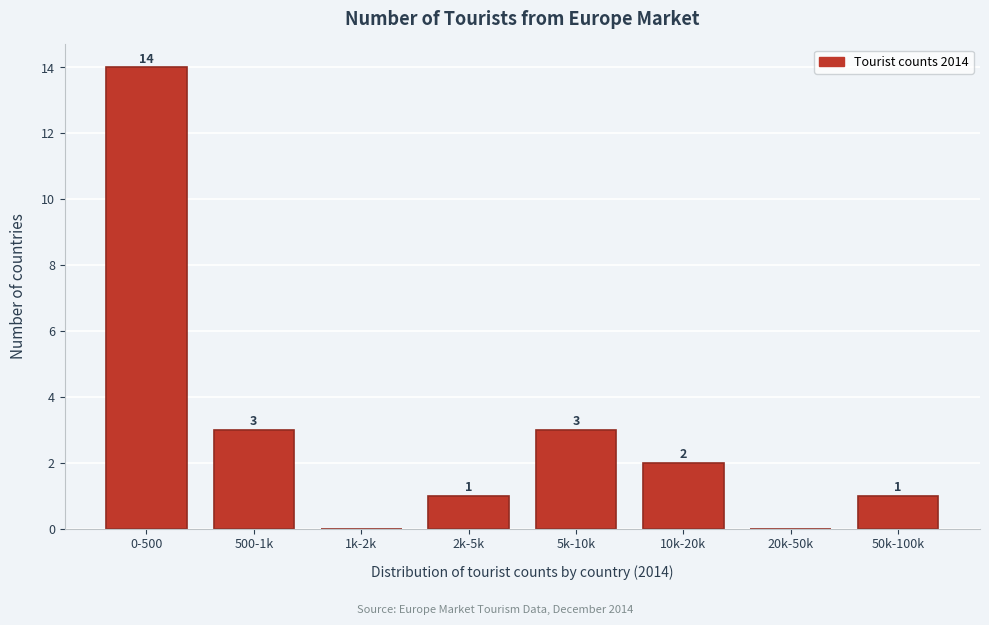

Reading left to right, list all the values displayed in this chart.

0-500=14	500-1k=3	1k-2k=0	2k-5k=1	5k-10k=3	10k-20k=2	20k-50k=0	50k-100k=1